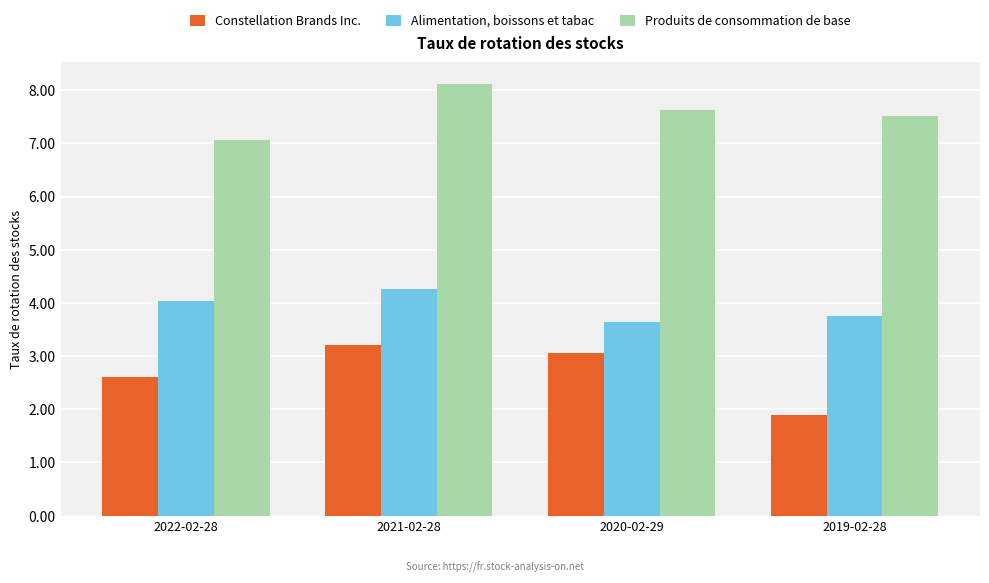

Where is Constellation Brands Inc. nearest to the value 2?

2019-02-28